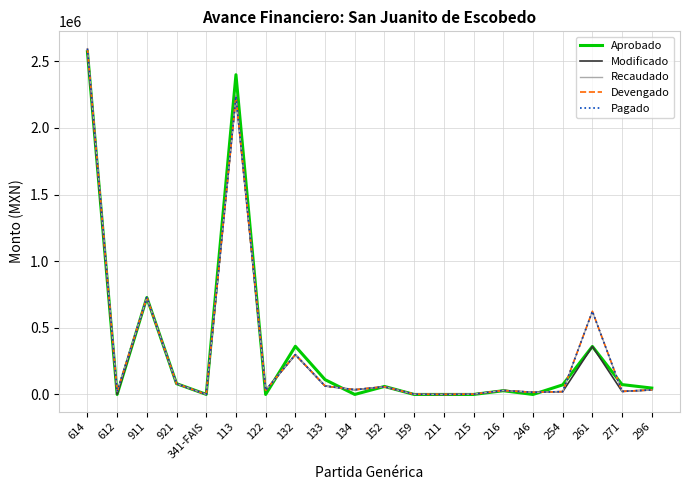

What is the sum of all Modificado values?

6591720.7